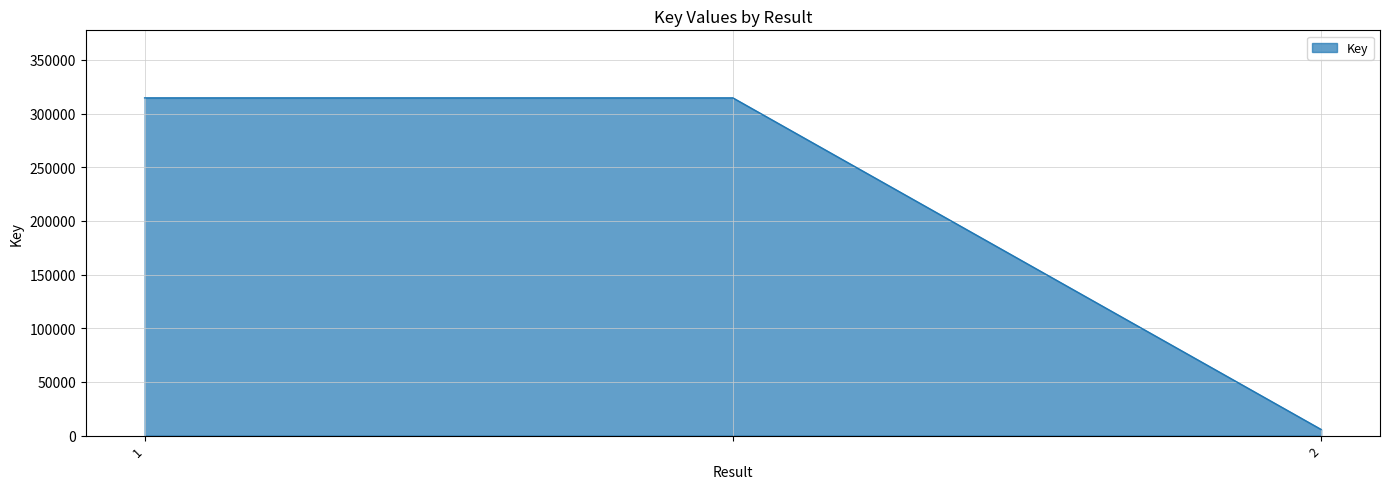

What is the greatest value displayed?

314643